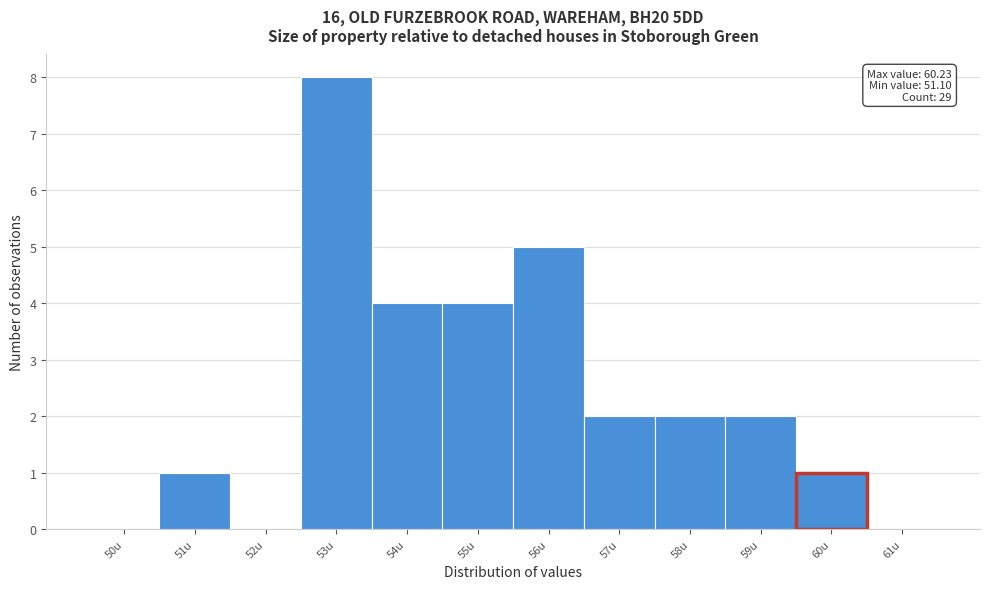

Reading left to right, what are all the values shown in this chart?

50u=0	51u=1	52u=0	53u=8	54u=4	55u=4	56u=5	57u=2	58u=2	59u=2	60u=1	61u=0